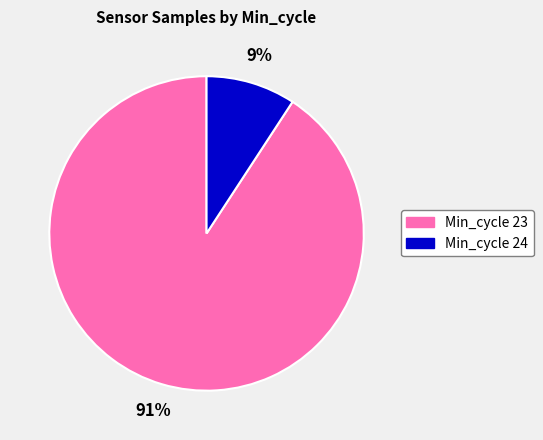

To the nearest percent, what percentage of the pie is Min_cycle 23?

91%